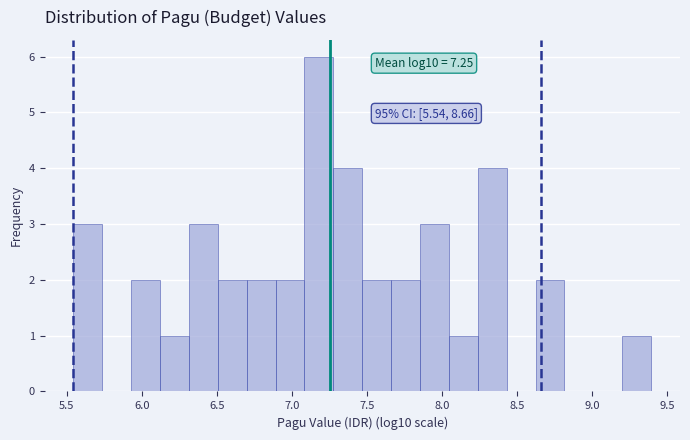

Read against the x-axis, roughly where is the centre of the tallest bar?

7.20